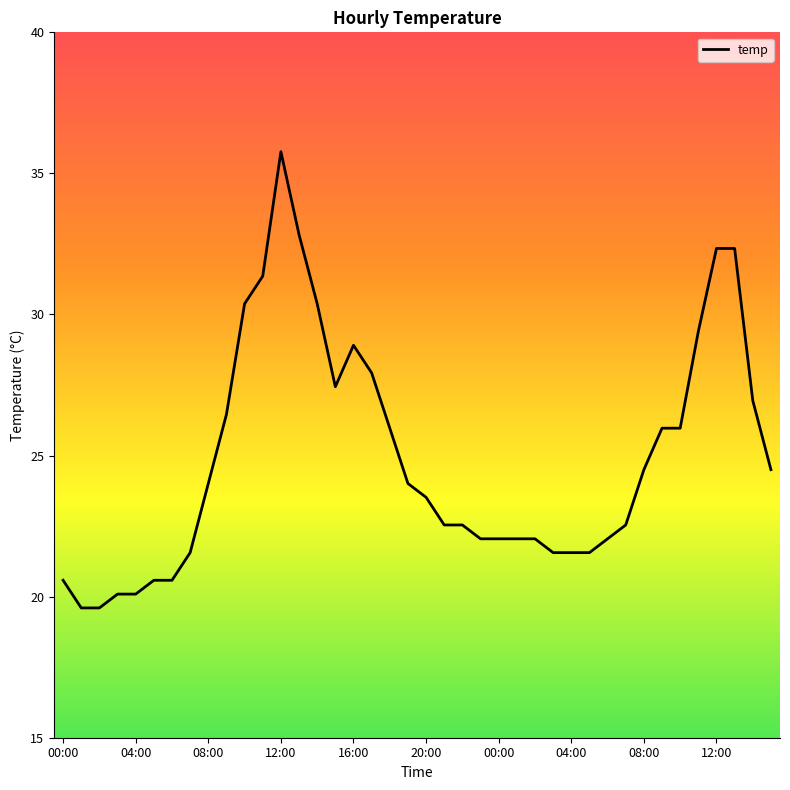

What is the maximum value shown in the chart?

35.8